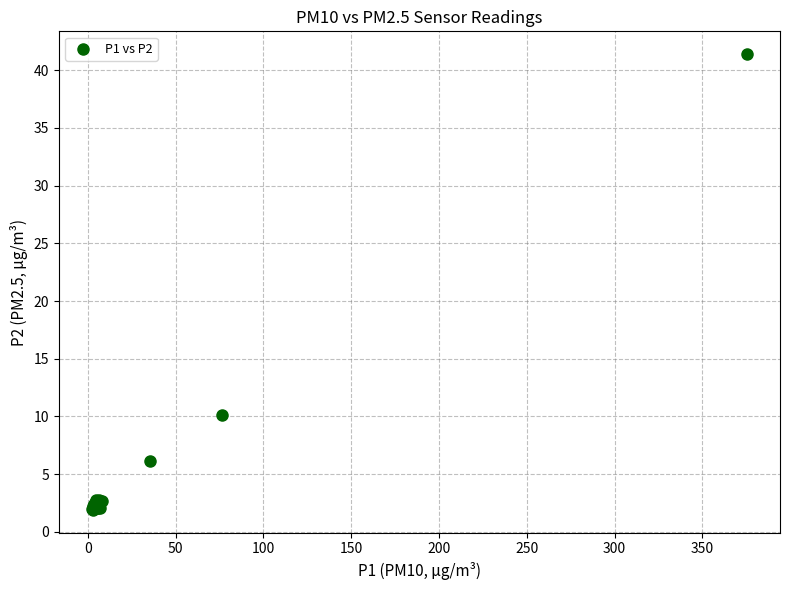

What Y value in the scatter plot is closest to 21?

10.1